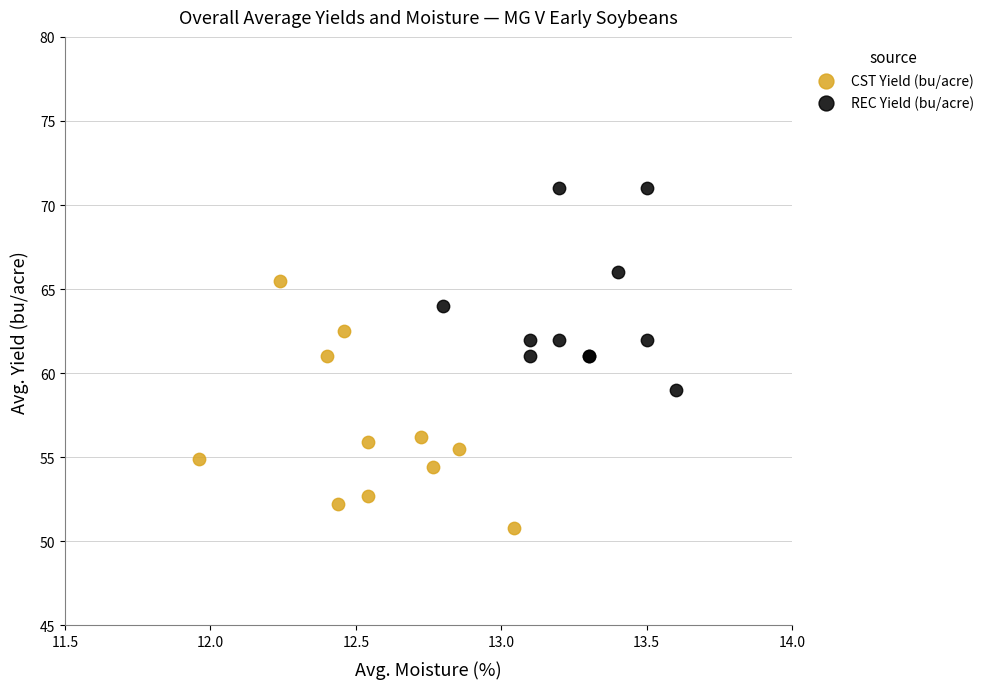

Which series contains the highest Y value?

REC Yield (bu/acre)